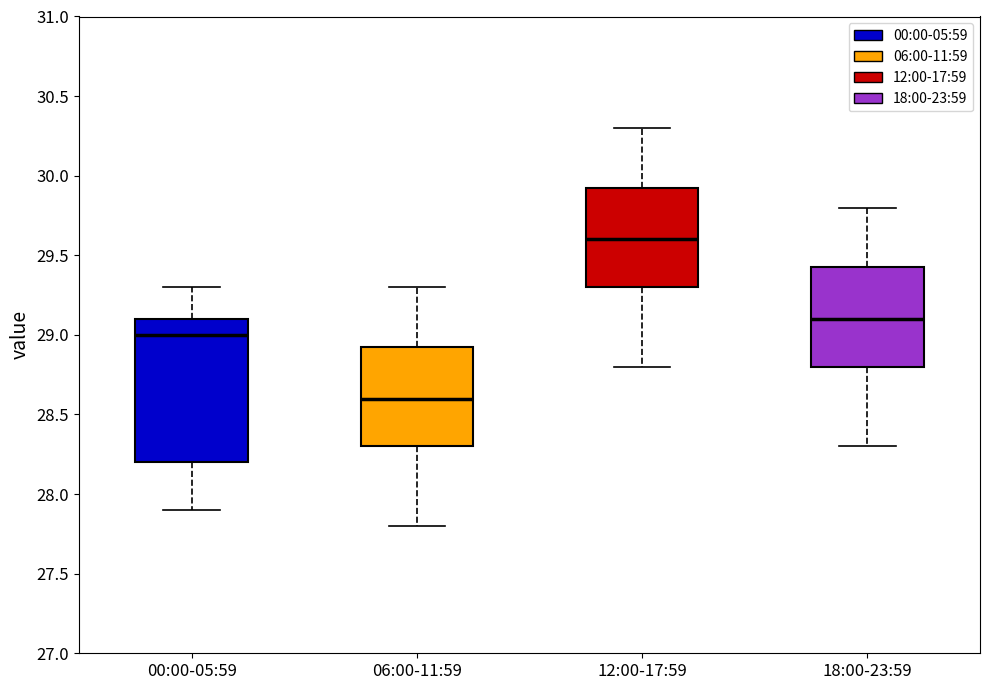

Where does the lower whisker of the box for 18:00-23:59 end on the y-axis? The values are not printed on the chart, so give them approximately, as read against the axis.

28.30